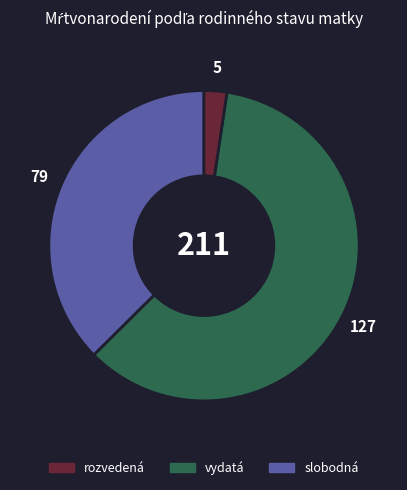

Is there a majority slice in this chart?

Yes